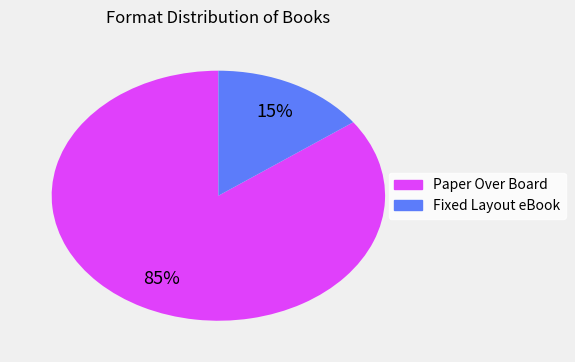

Approximately how many times larger is the value at Paper Over Board compared to Fixed Layout eBook?

5.7